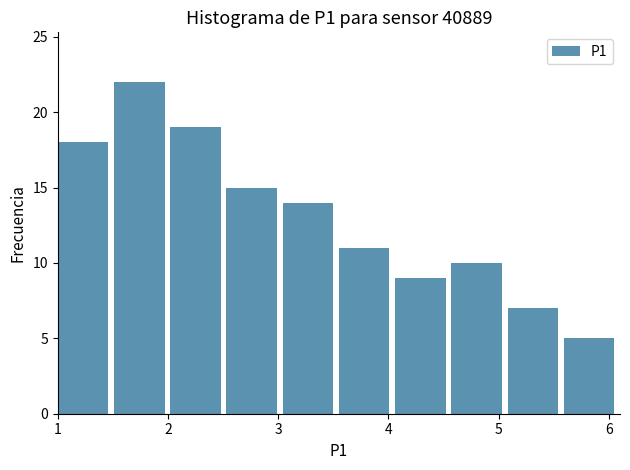

Over which range of the x-axis is the bar tallest?

1.51 to 2.02